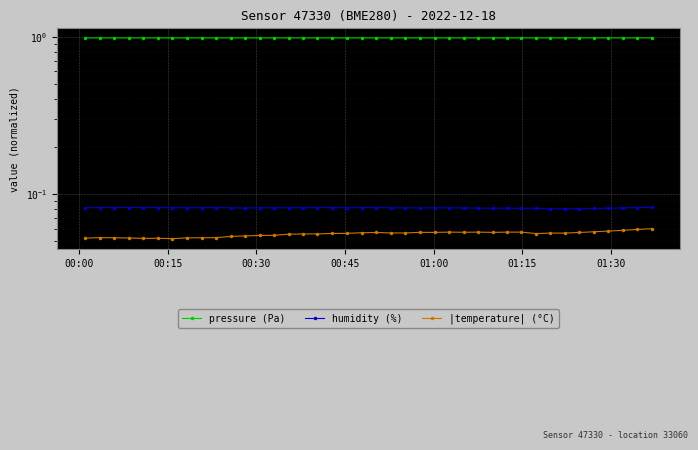

Is the value of pressure (Pa) at 26 greater than the value of |temperature| (°C) at 25?

Yes